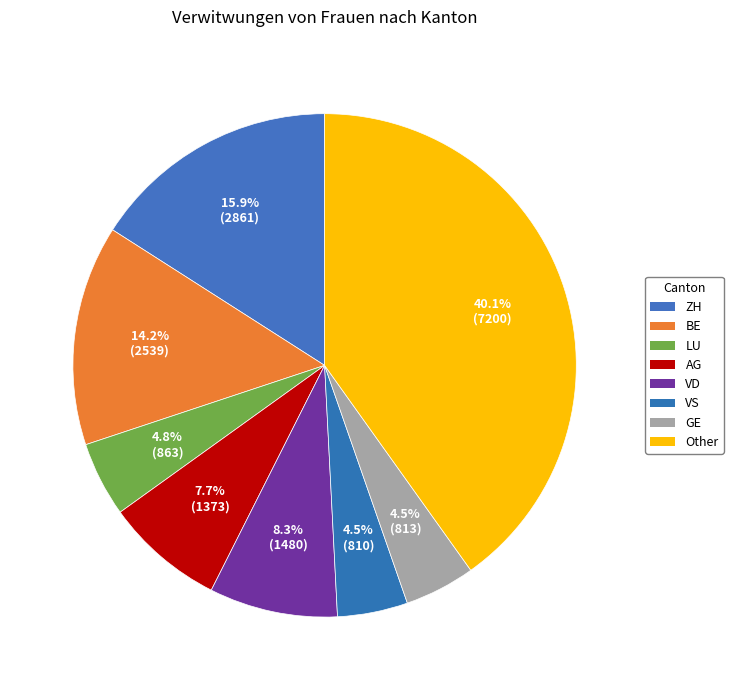

Which slice is the smallest?

VS